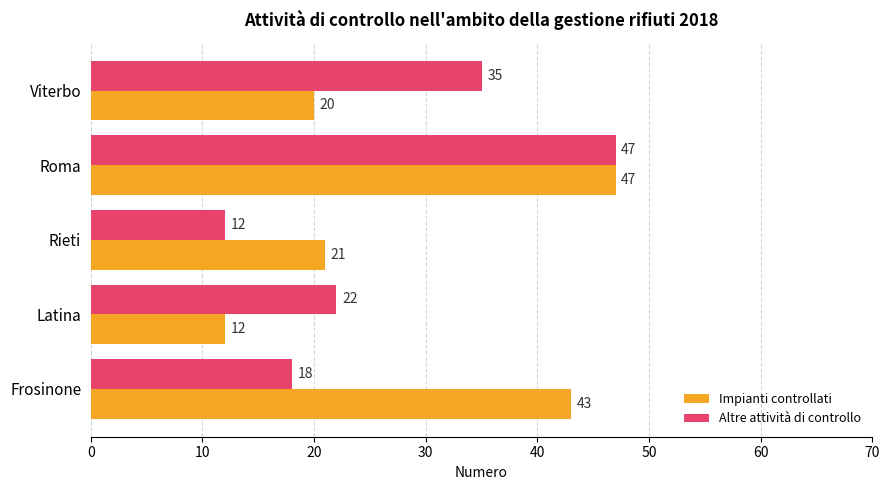

Is the value of Altre attività di controllo at Frosinone greater than the value of Impianti controllati at Viterbo?

No